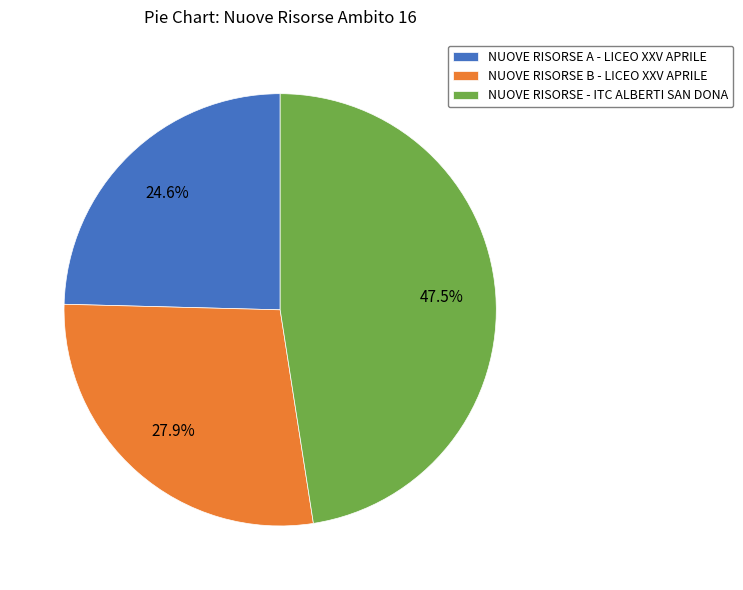

Is NUOVE RISORSE A - LICEO XXV APRILE the majority of the pie?

No